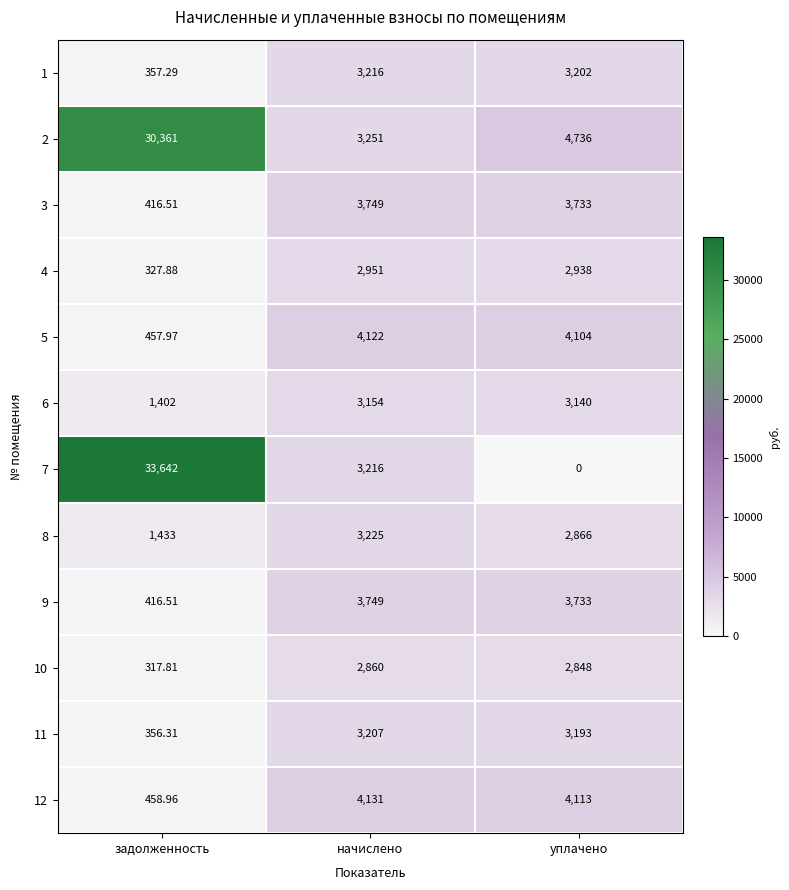

Which label corresponds to the smallest value in the chart?

уплачено